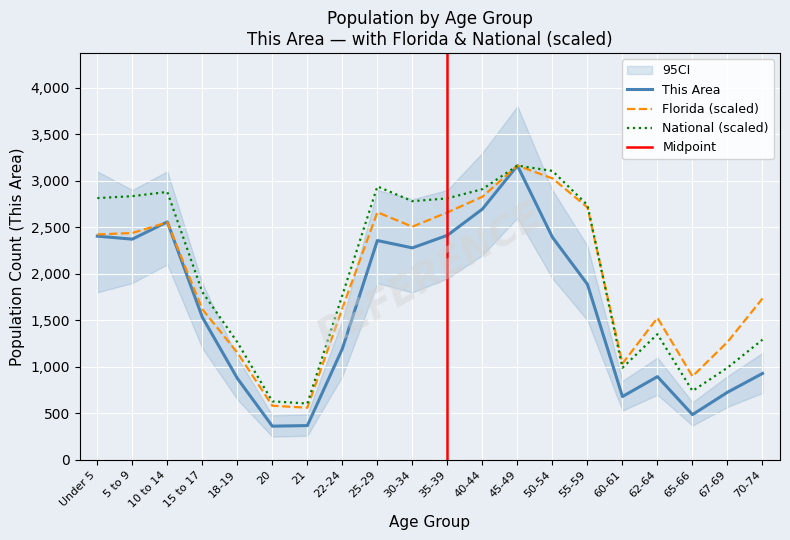

What is the label of the 9th point from the left?

25-29